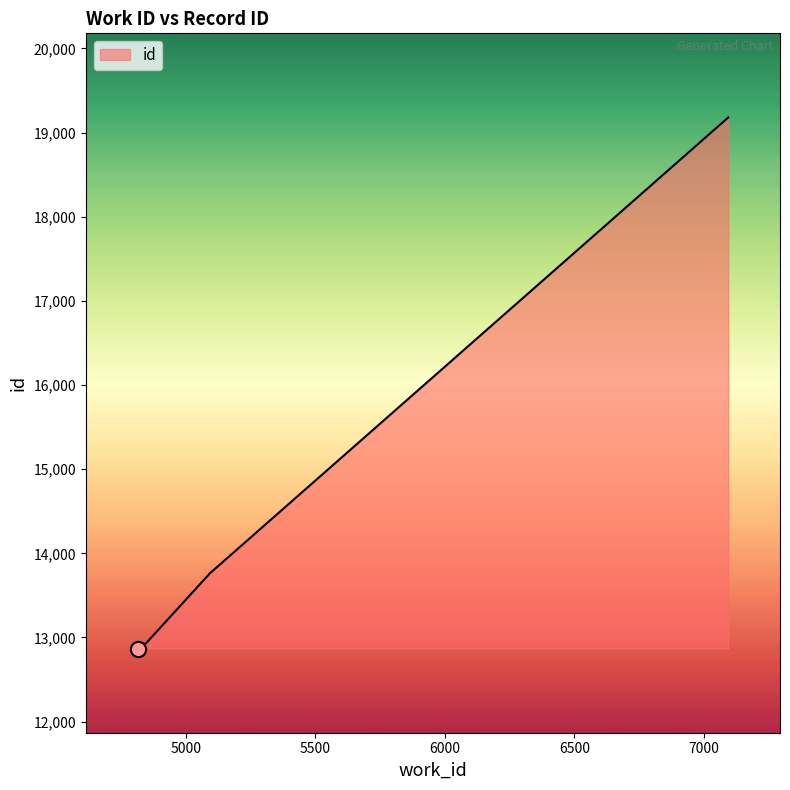

What is the greatest value displayed?

19179